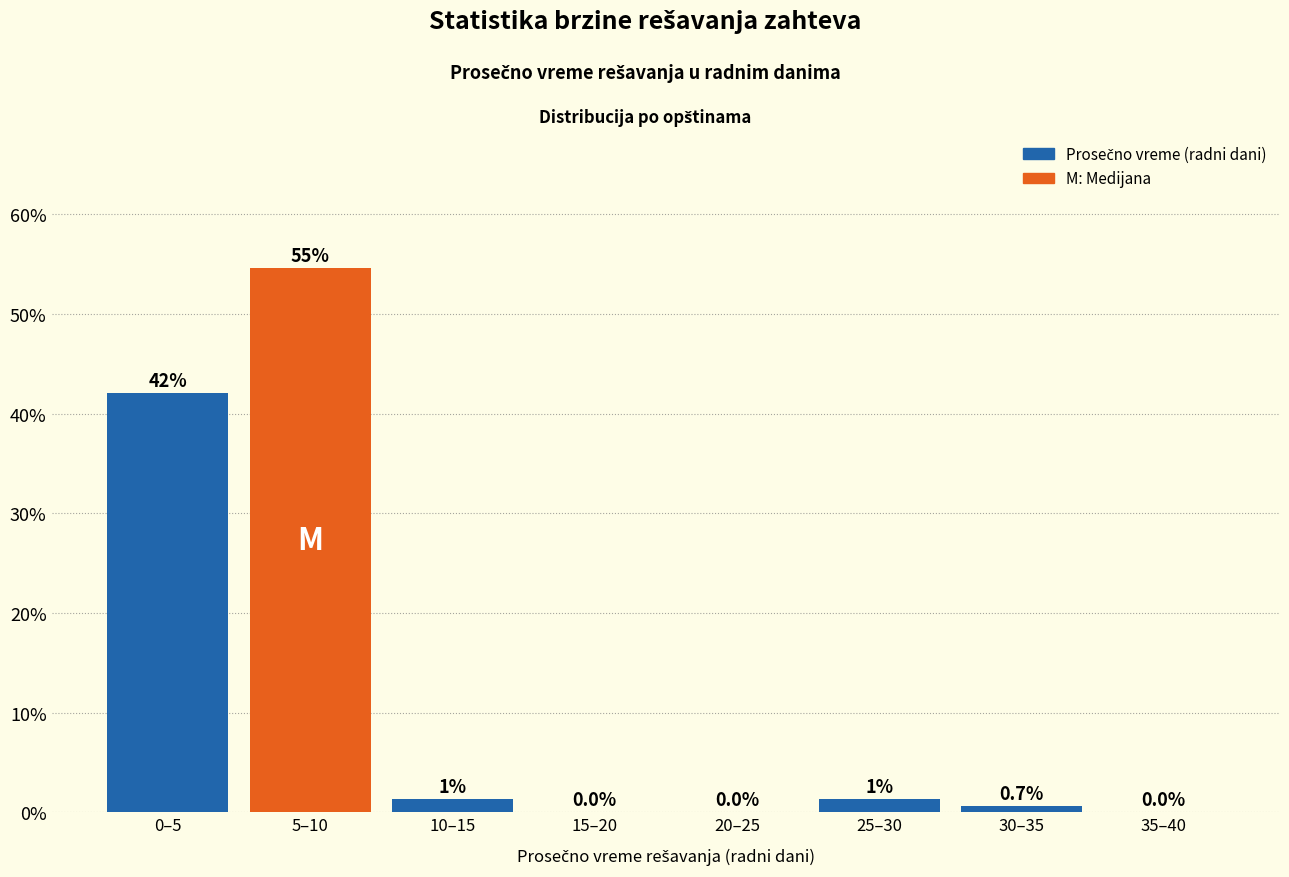

Which category has the highest value across all series?

5–10